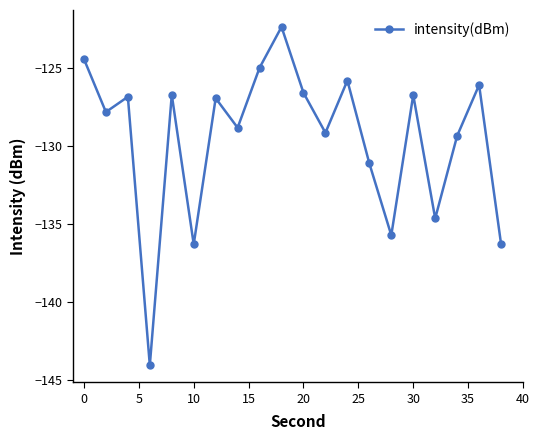

How many lines are shown in the chart?

1